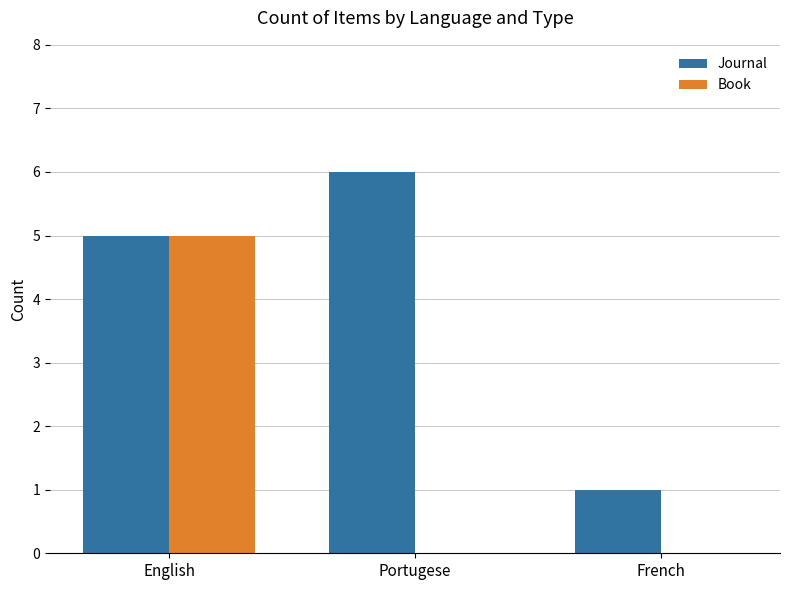

Which series changed the most between Portugese and French?

Journal